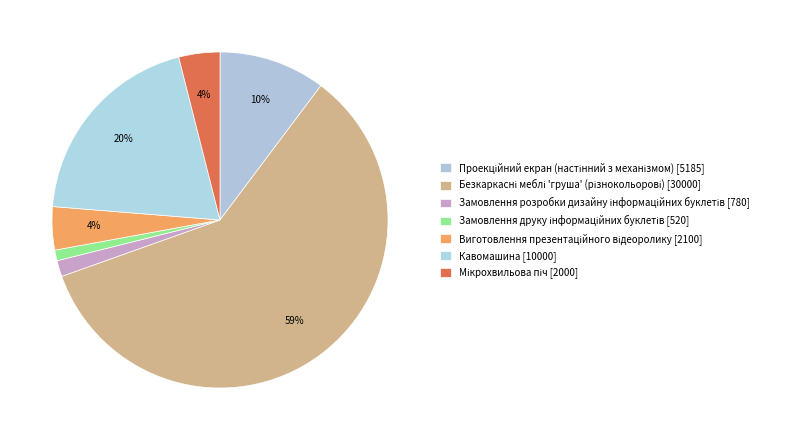

To the nearest percent, what is the difference between the largest and smallest slice percentages?

58%